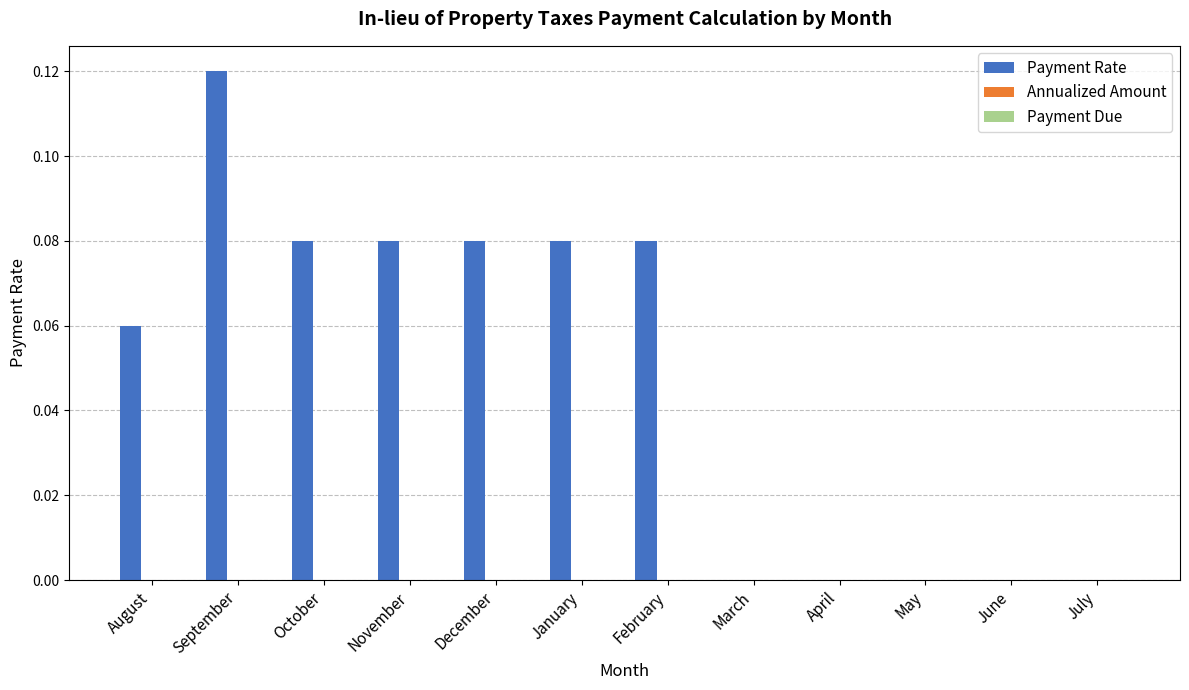

The value at April is 0.0. True or false?

True